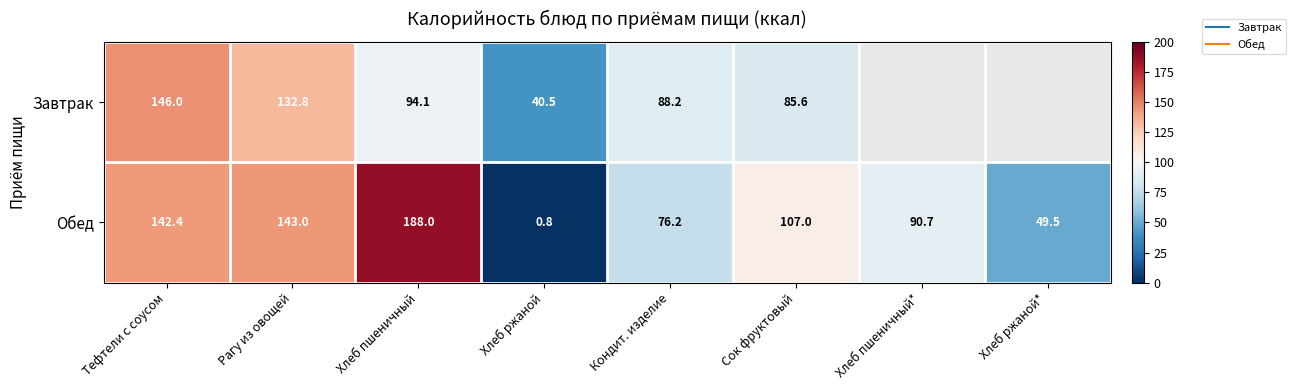

What is the difference between the maximum and minimum values in the Завтрак series?

105.5